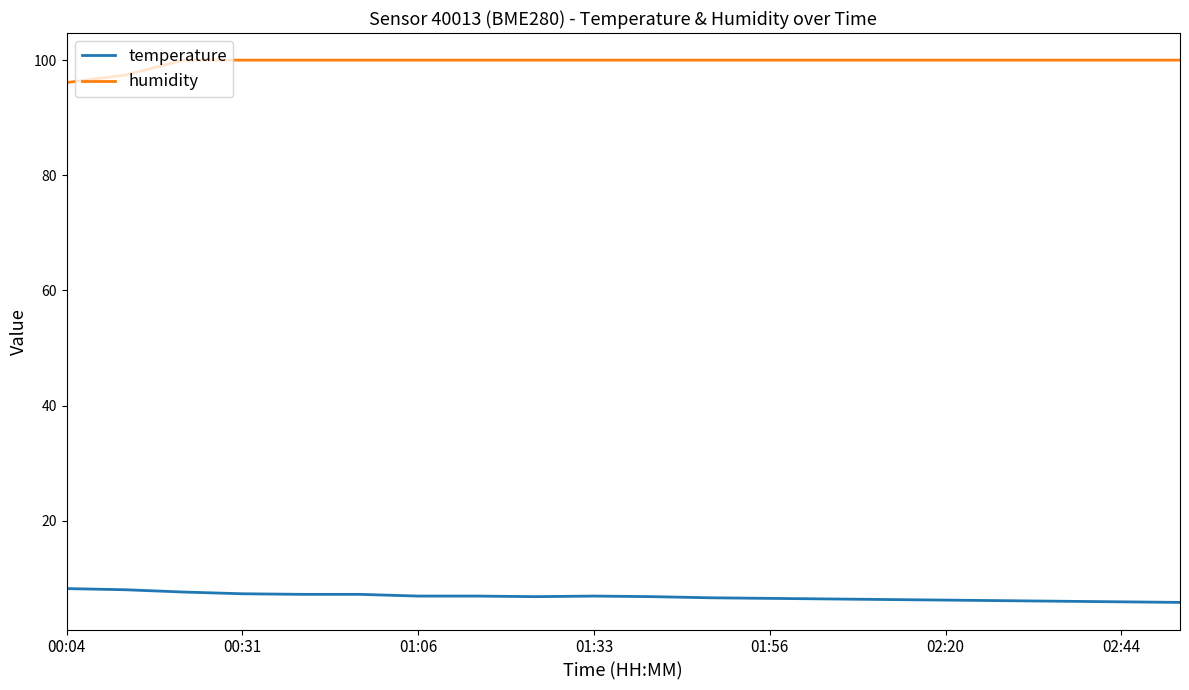

True or false: temperature and humidity cross at least once.

False